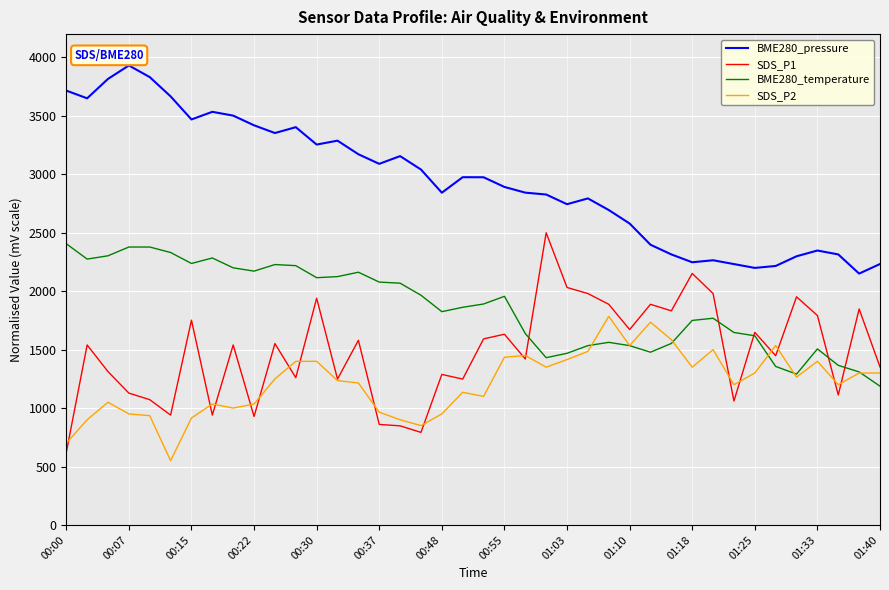

What are all the series names shown in the legend?

BME280_pressure, SDS_P1, BME280_temperature, SDS_P2